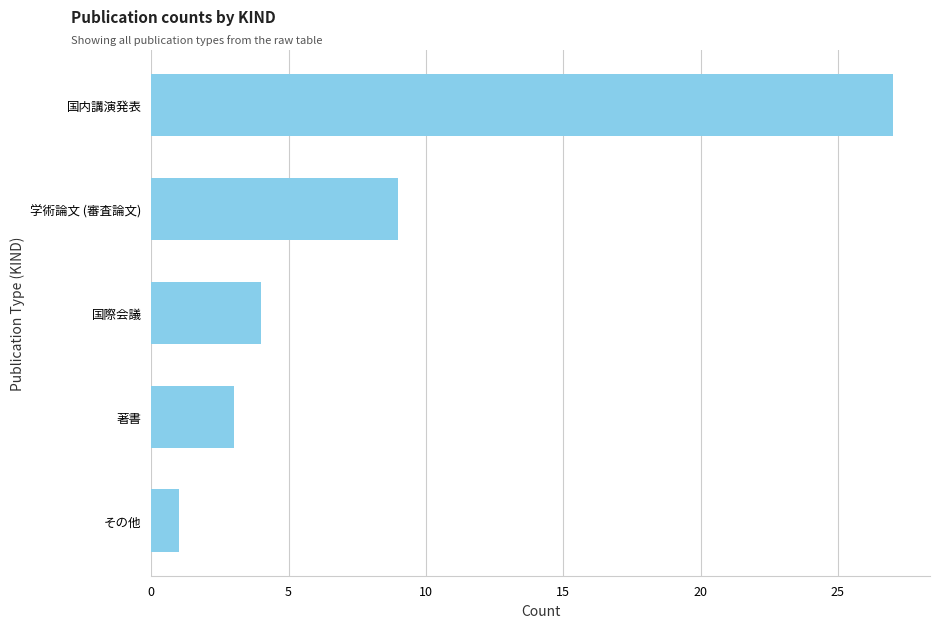

What is the difference between the maximum and minimum values?

26